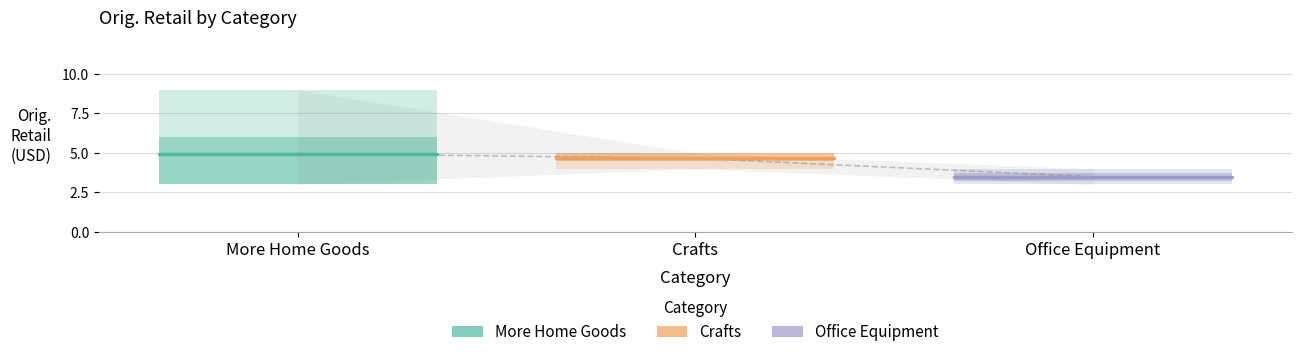

Rank the series by their maximum value, from lowest to highest.

Office Equipment, Crafts, More Home Goods